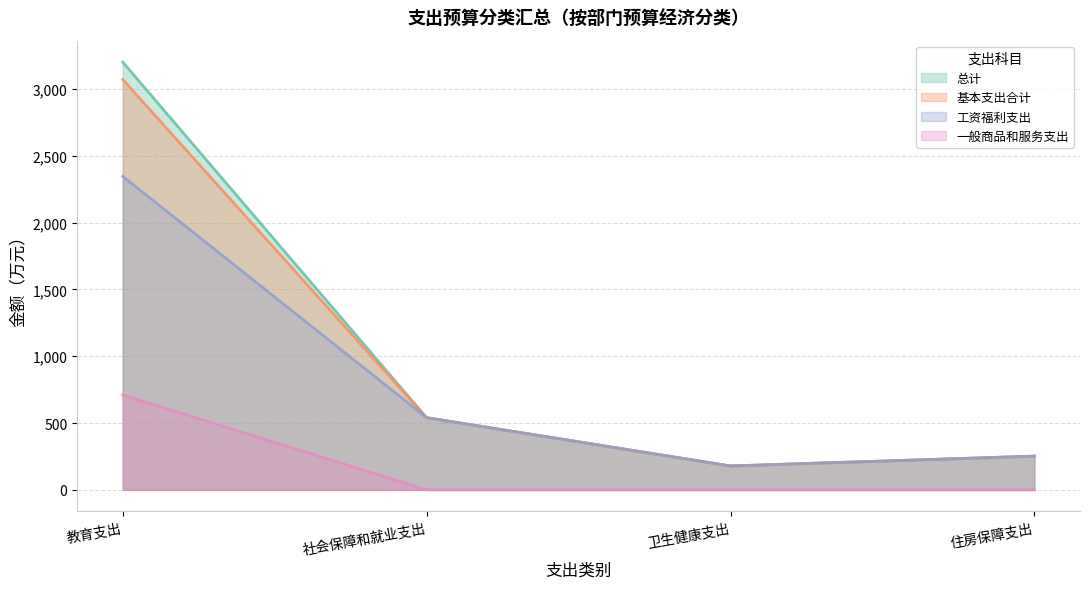

Reading right to left, what are all the values shown in this chart?

总计: 住房保障支出=252.2	卫生健康支出=178.6	社会保障和就业支出=540.1	教育支出=3200.8
基本支出合计: 住房保障支出=252.2	卫生健康支出=178.6	社会保障和就业支出=540.1	教育支出=3070.8
工资福利支出: 住房保障支出=252.2	卫生健康支出=178.6	社会保障和就业支出=540.1	教育支出=2345.8
一般商品和服务支出: 住房保障支出=0.0	卫生健康支出=0.0	社会保障和就业支出=0.0	教育支出=710.2